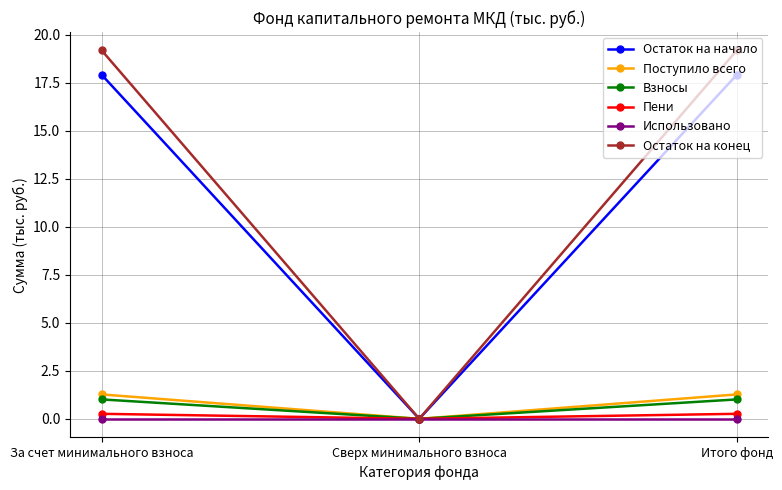

What are all the series names shown in the legend?

Остаток на начало, Поступило всего, Взносы, Пени, Использовано, Остаток на конец